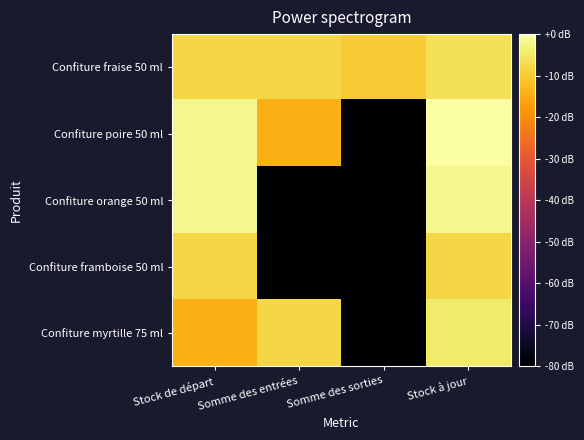

Which series has the largest total across all categories?

Confiture fraise 50 ml